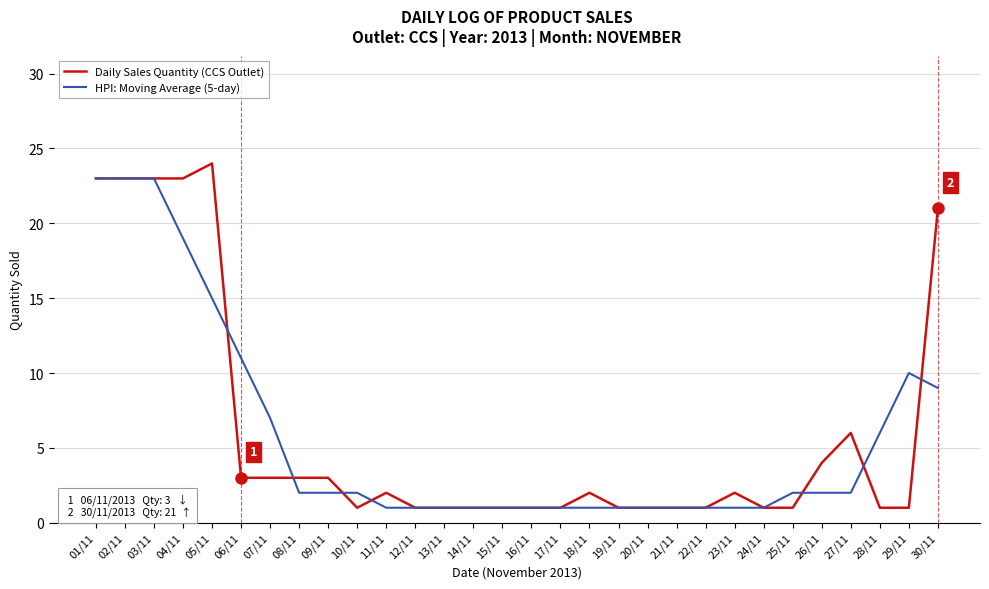

Count the number of data series in this chart.

2